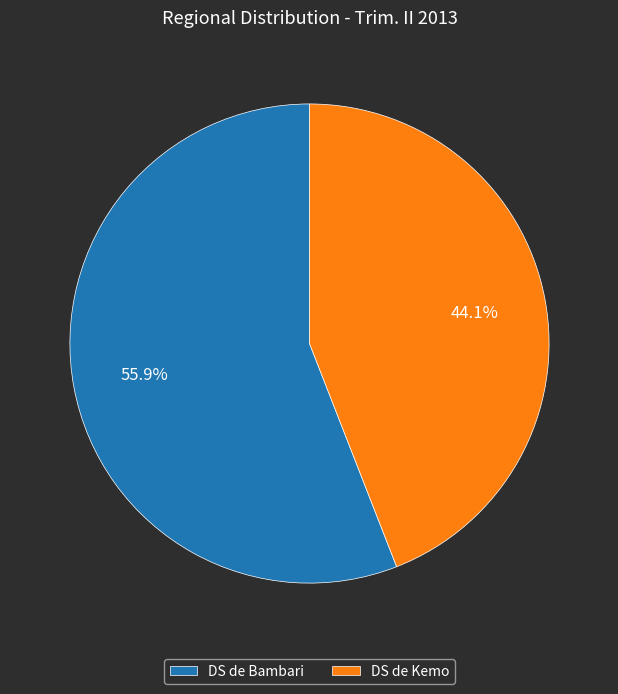

Which has a higher value, DS de Bambari or DS de Kemo?

DS de Bambari